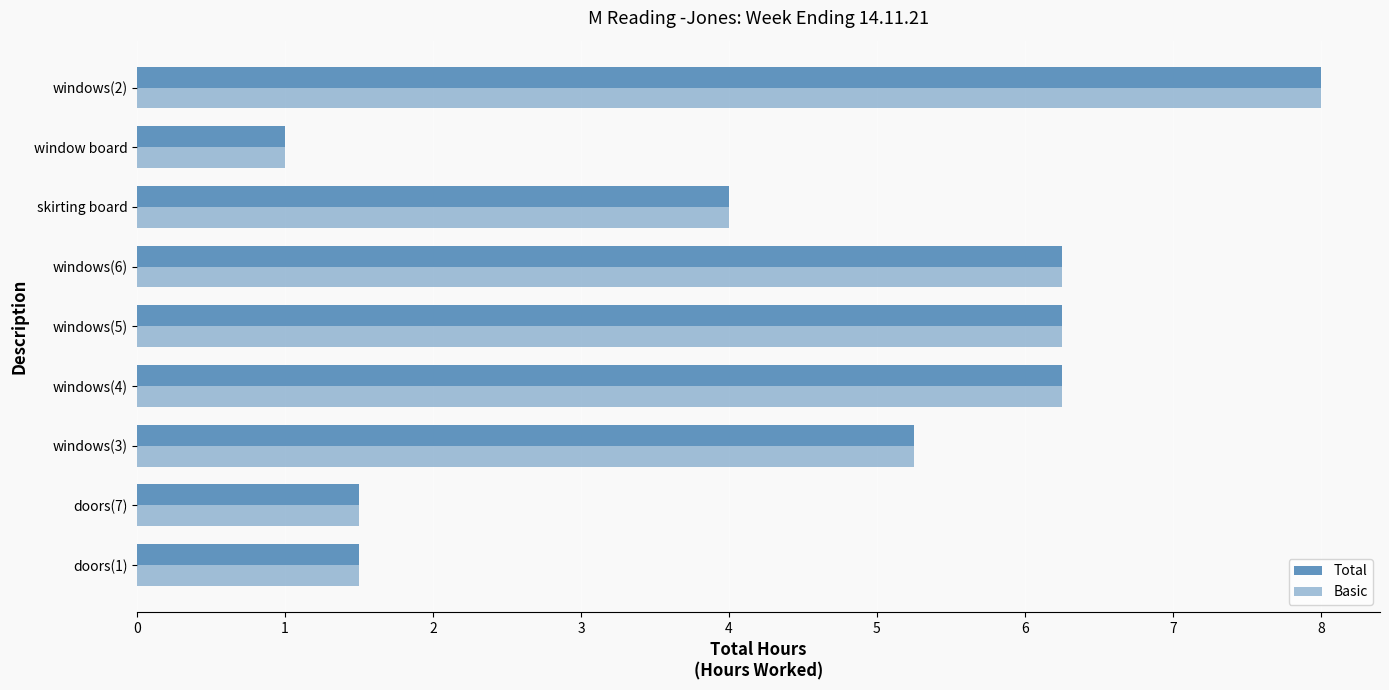

What is the difference between the second highest and second lowest values in the Total series?

4.8